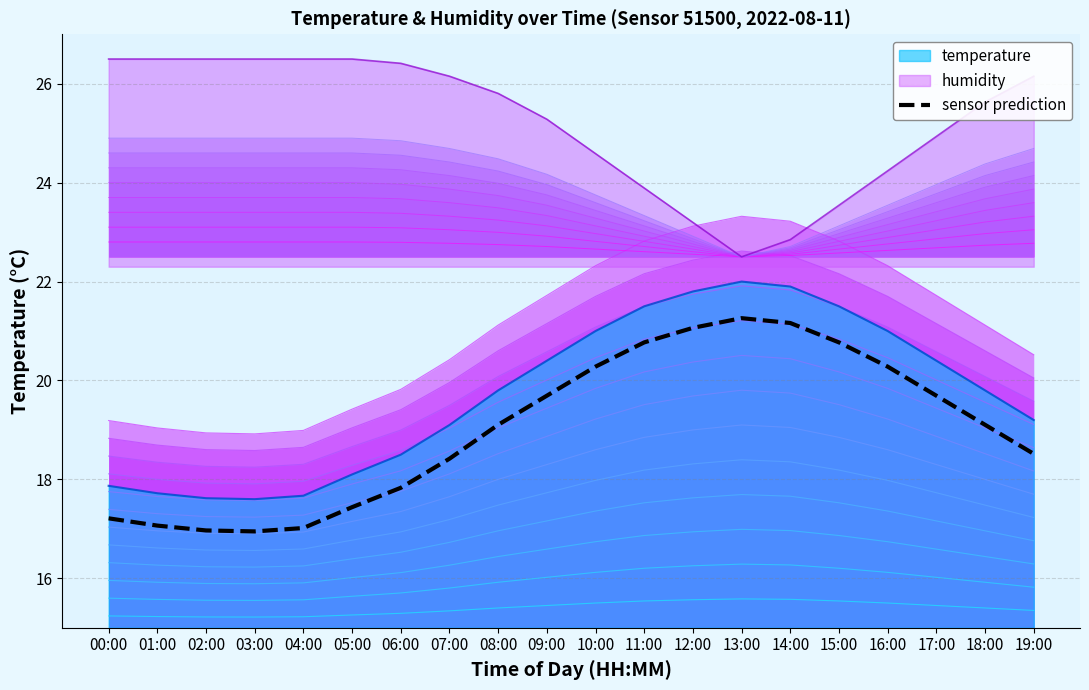

List the labels in order of value, smallest first.

03:00, 02:00, 04:00, 01:00, 00:00, 05:00, 06:00, 07:00, 19:00, 08:00, 18:00, 09:00, 17:00, 10:00, 16:00, 11:00, 15:00, 12:00, 14:00, 13:00